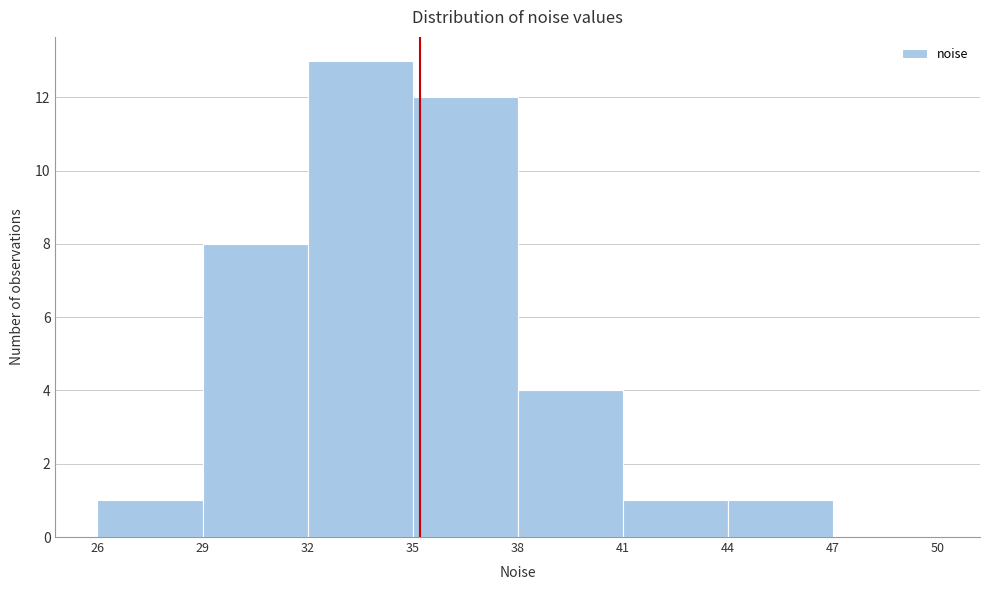

What is the height of the bar covering 29 to 32 on the x-axis? The values are not printed on the chart, so give them approximately, as read against the axis.

8